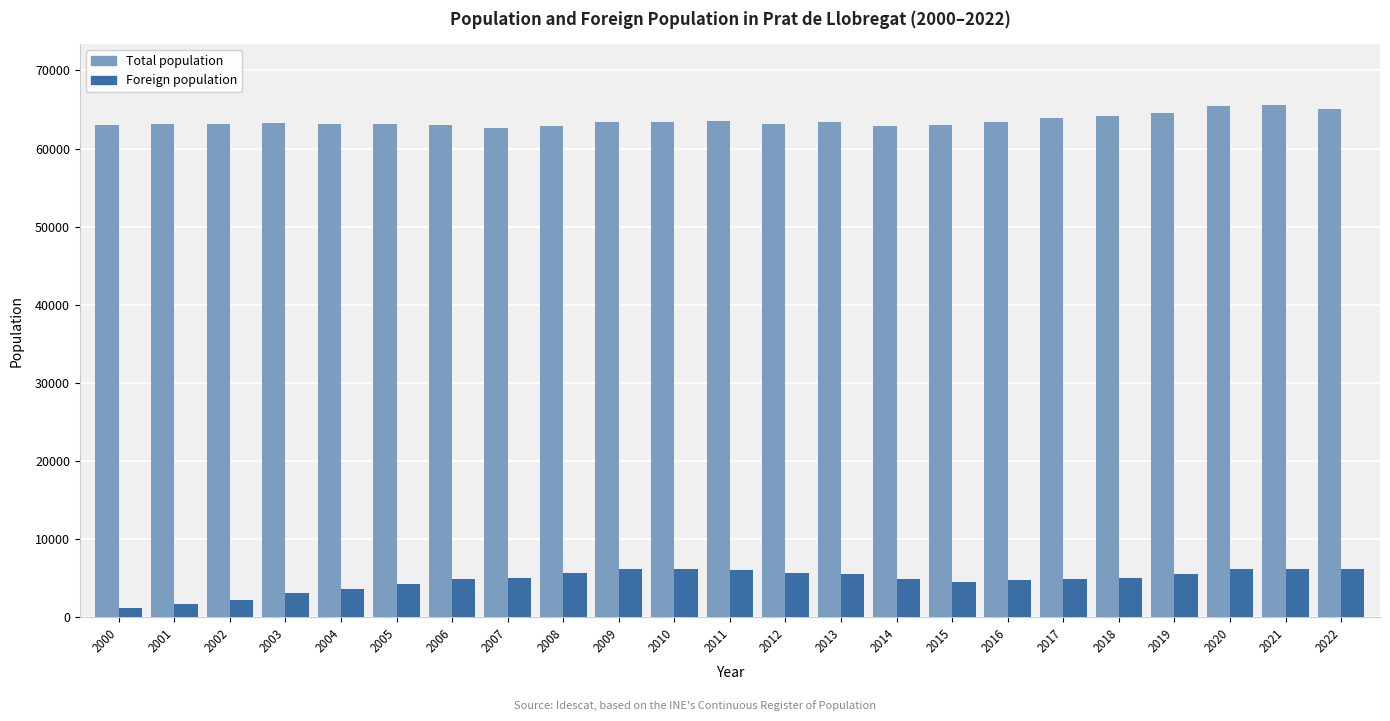

Rank the series by their maximum value, from highest to lowest.

Total population, Foreign population